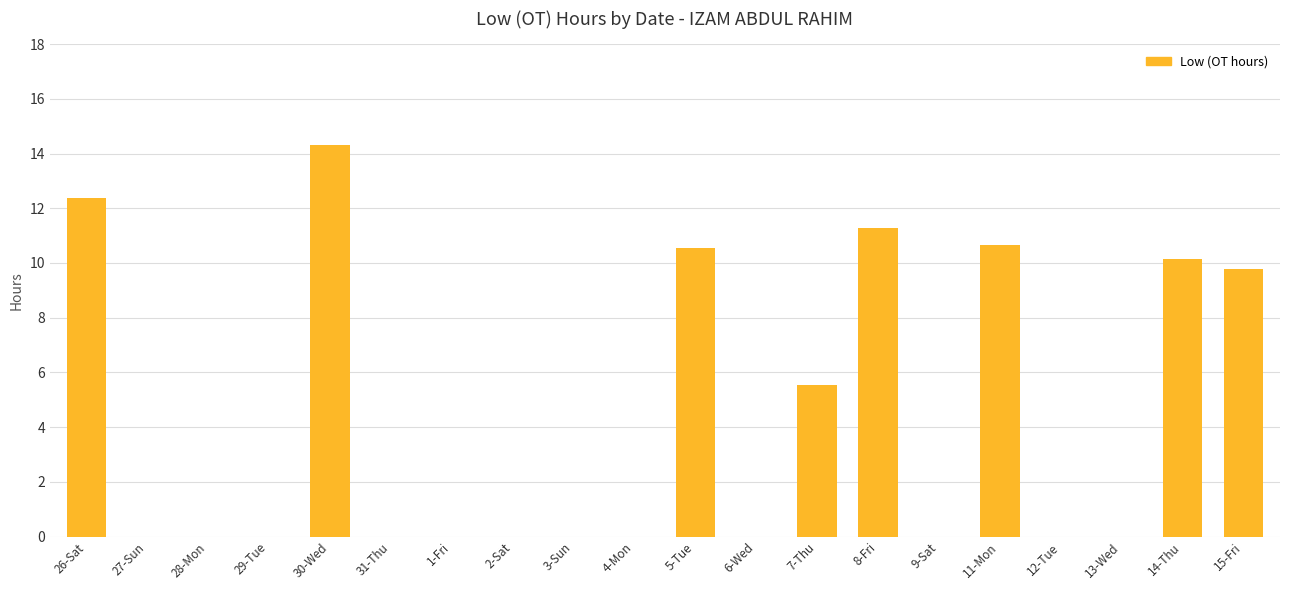

Where is the data nearest to the value 7?

7-Thu